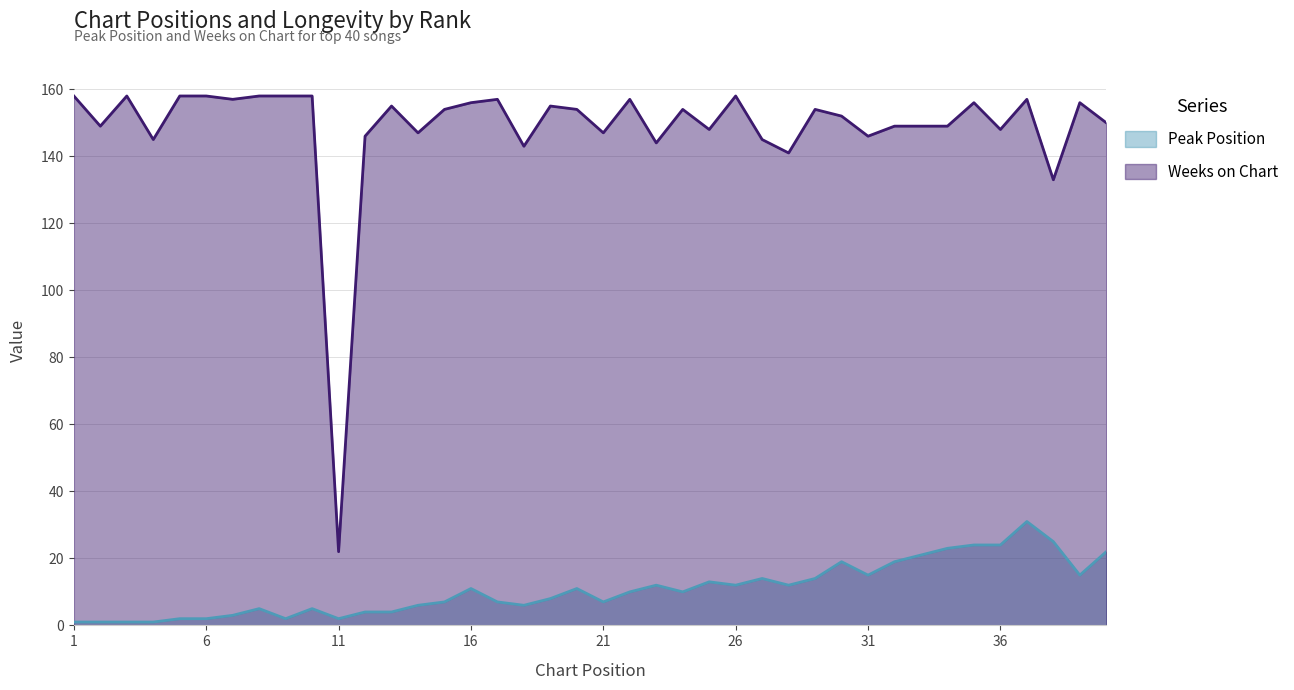

What is the value of the Weeks on Chart point at the 24th from the left?

154